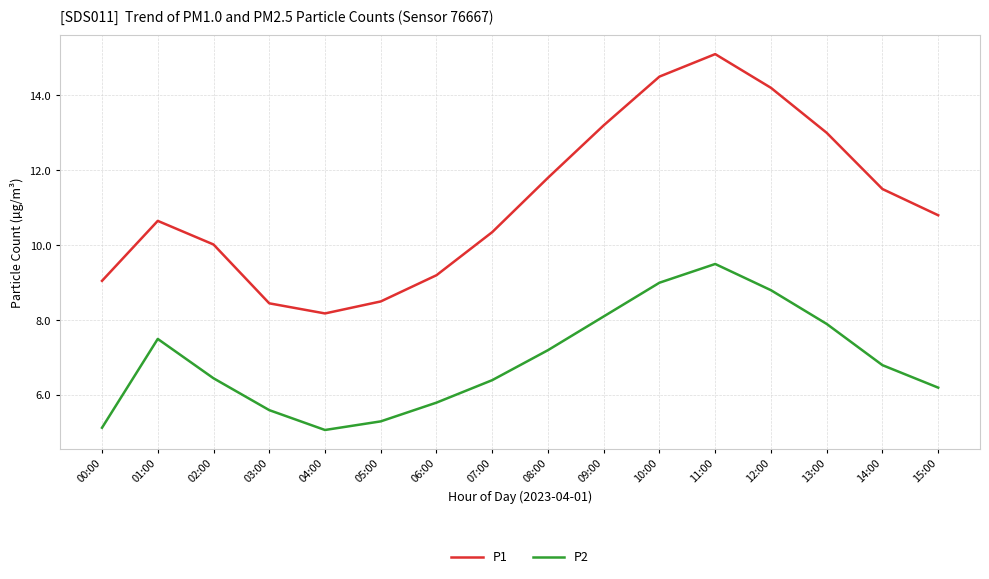

What is the average value of the P1 series?

11.2